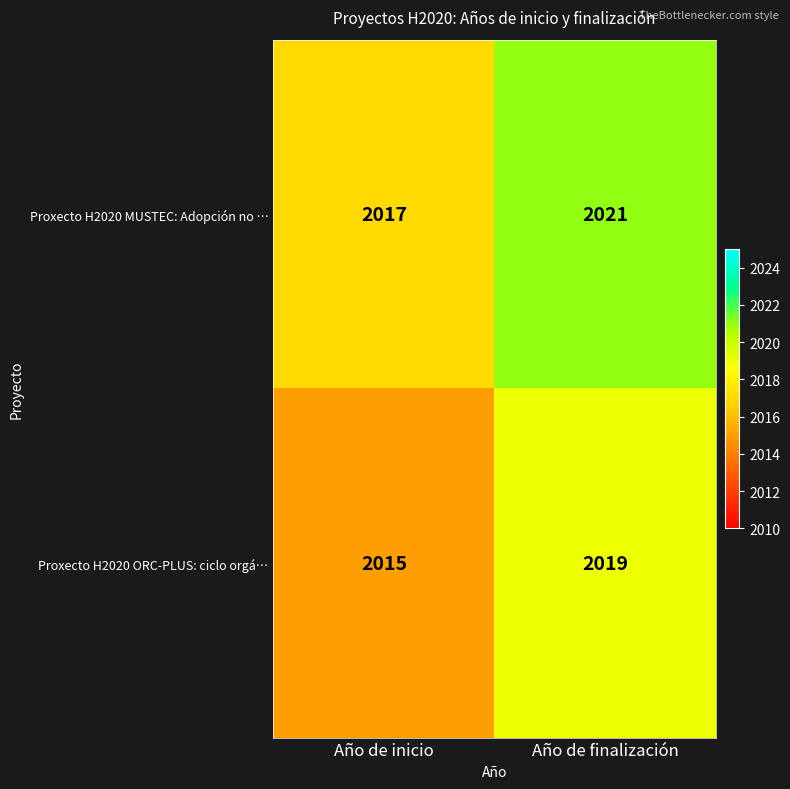

The value of Proxecto H2020 ORC-PLUS: ciclo orgá… at Año de finalización is 2019. True or false?

True